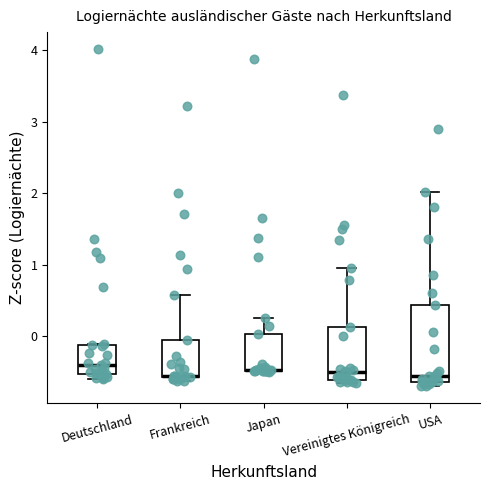

Where is the lower edge of the box for Deutschland on the y-axis? The values are not printed on the chart, so give them approximately, as read against the axis.

-0.5